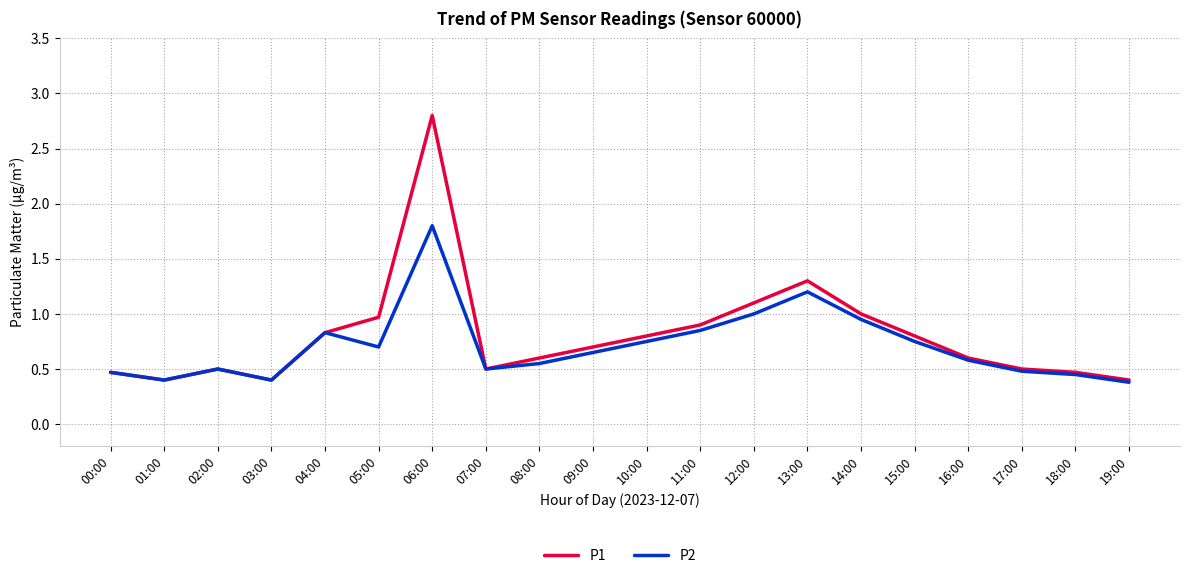

What is the total value across all series at 11:00?

1.8